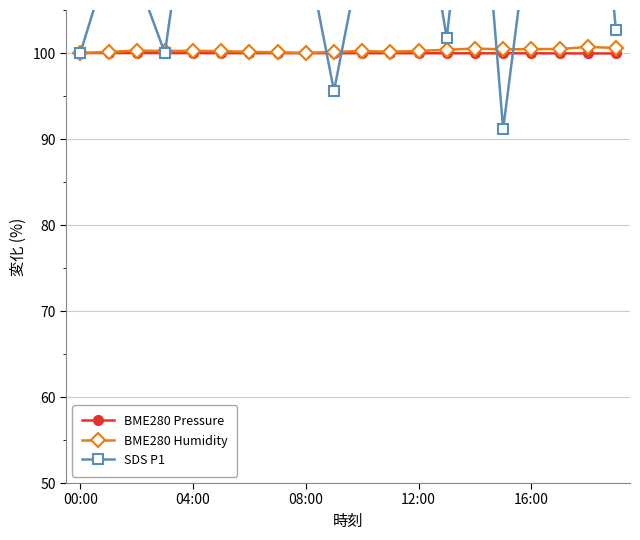

What is the maximum value for BME280 Humidity?

100.7